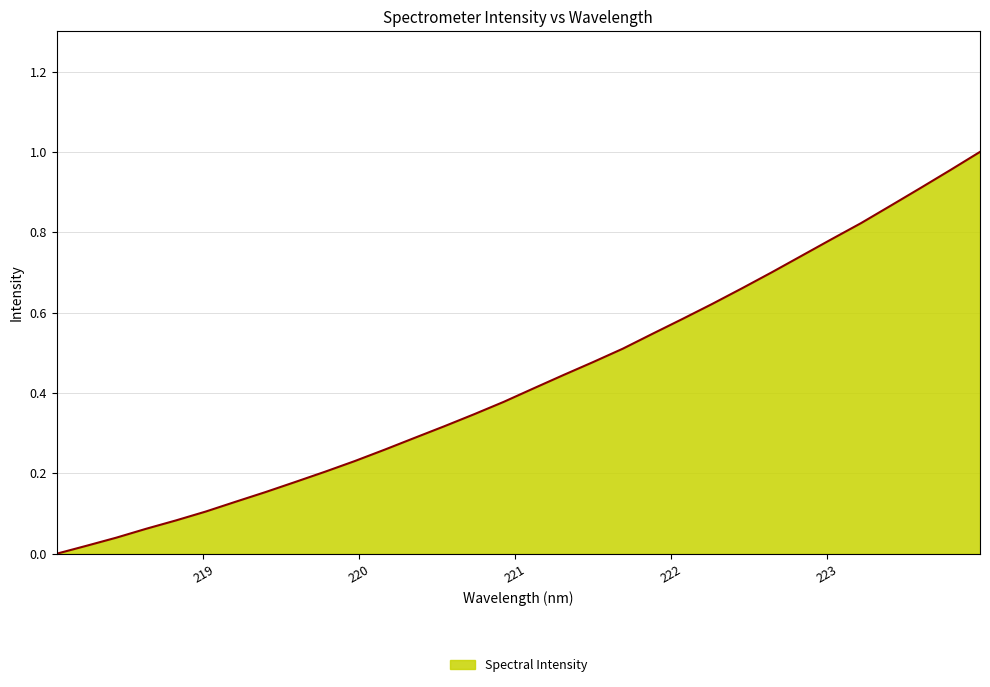

List the labels in order of value, smallest first.

218.0596, 218.2508, 218.442, 218.6332, 218.8244, 219.0156, 219.2067, 219.3979, 219.589, 219.7801, 219.9712, 220.1623, 220.3533, 220.5444, 220.7354, 220.9264, 221.1174, 221.3083, 221.4993, 221.6902, 221.8812, 222.0721, 222.263, 222.4538, 222.6447, 222.8355, 223.0264, 223.2172, 223.408, 223.5987, 223.7895, 223.9802